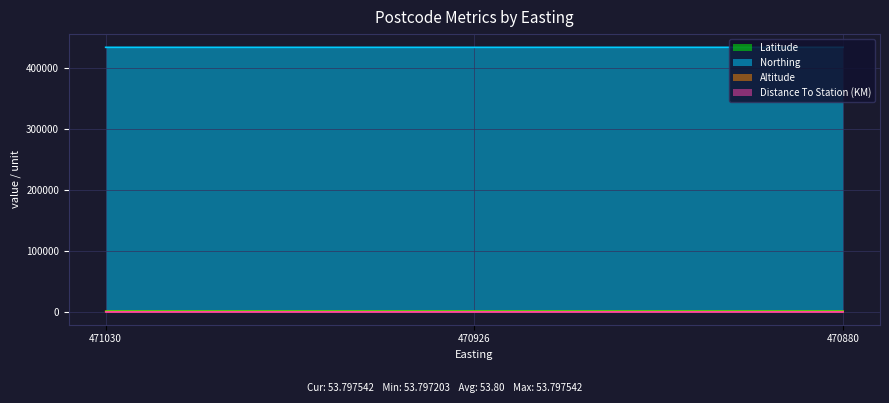

Between 470926 and 471030, which is larger?

471030